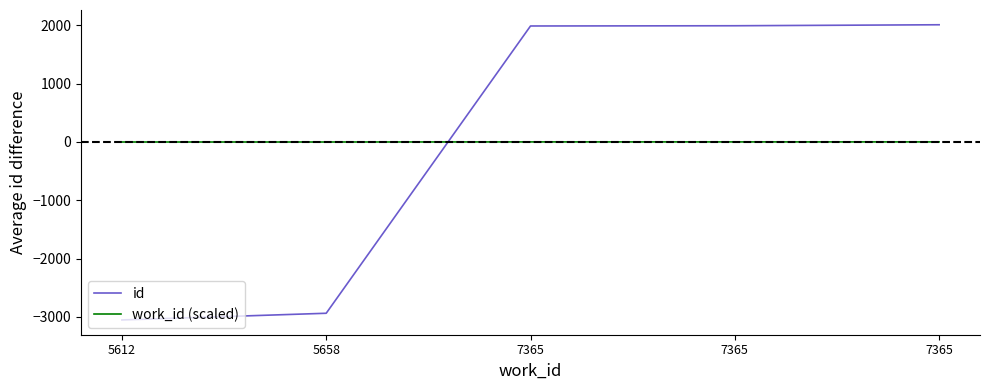

How many lines are shown in the chart?

2